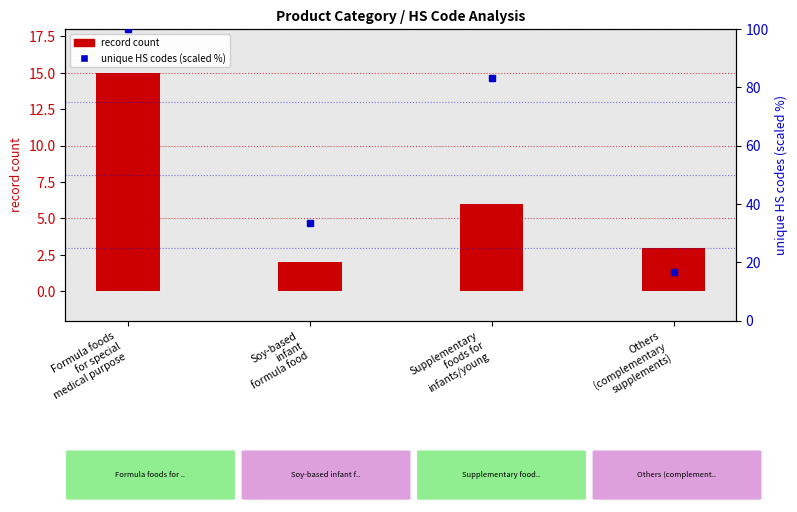

Are the bars horizontal?

No